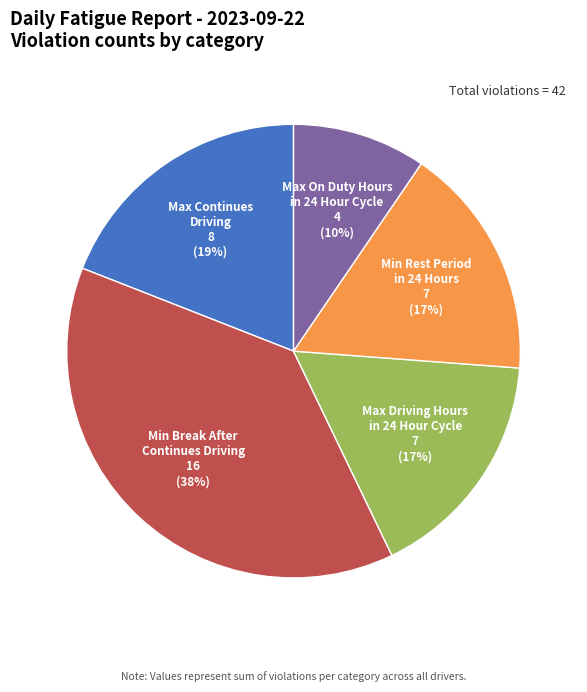

To the nearest percent, what is the average slice percentage?

20%